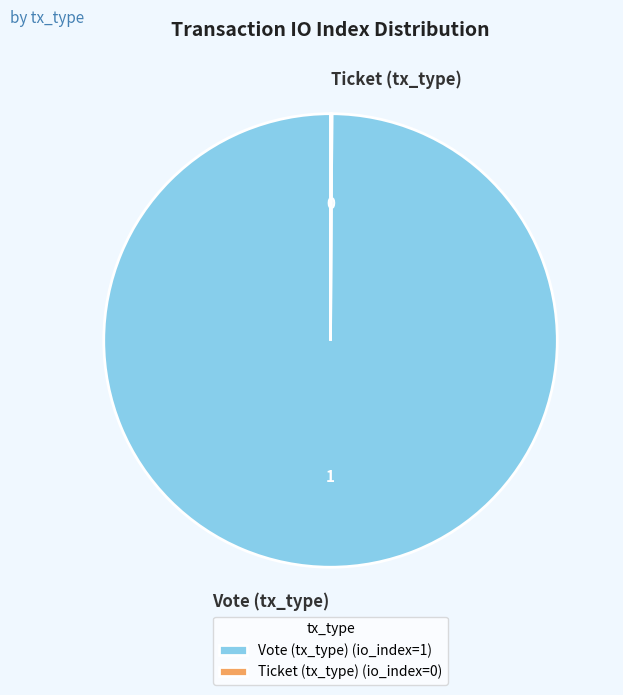

Does Vote (tx_type) account for over 50% of the chart?

Yes